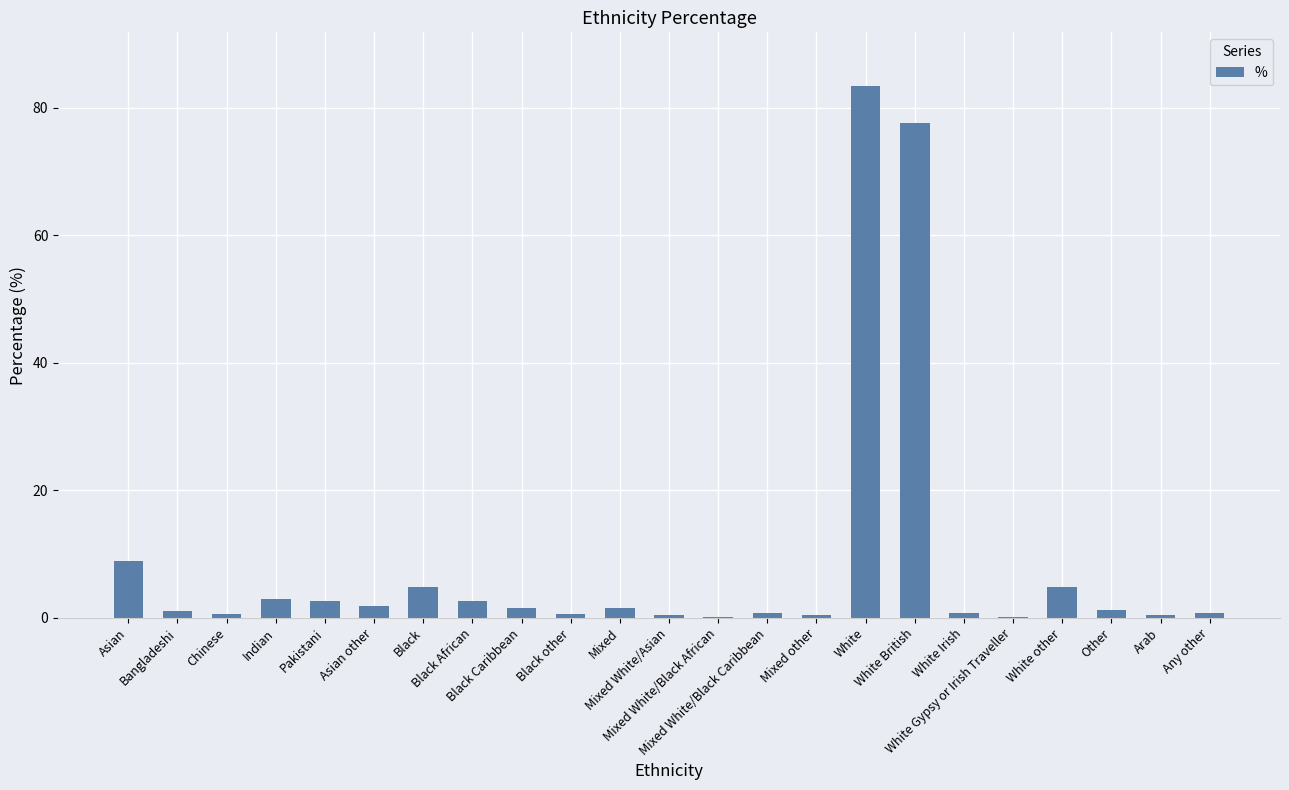

What is the maximum value shown in the chart?

83.5